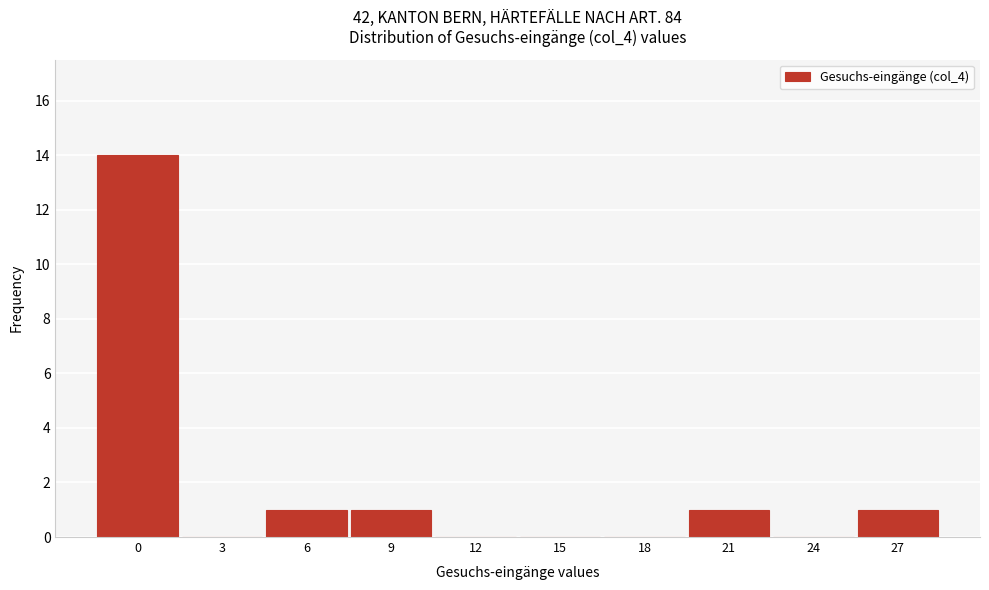

Reading left to right, what are all the values shown in this chart?

0=14	3=0	6=1	9=1	12=0	15=0	18=0	21=1	24=0	27=1